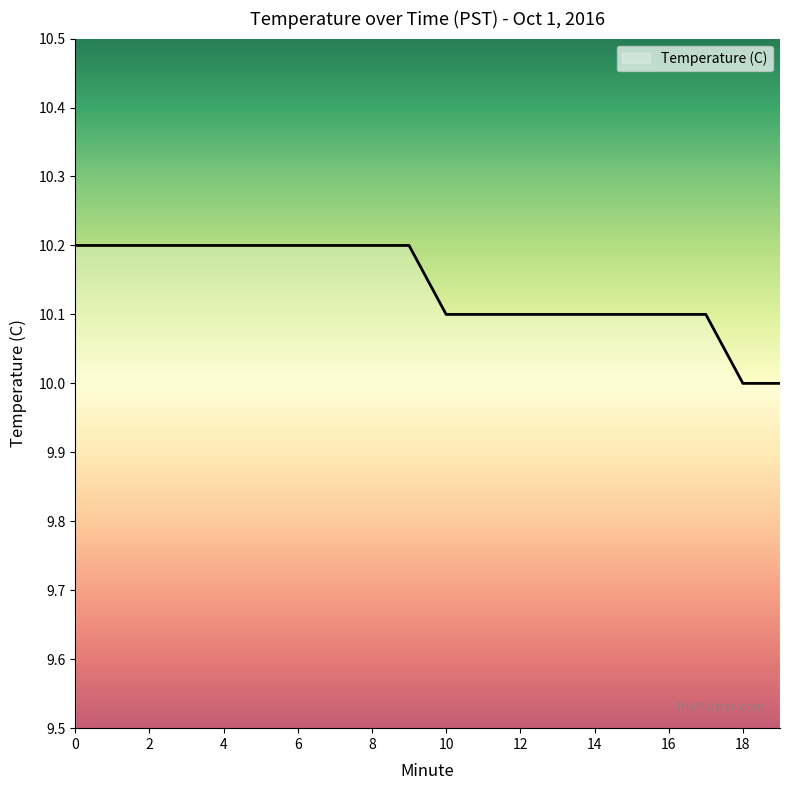

What is the smallest value displayed?

10.0